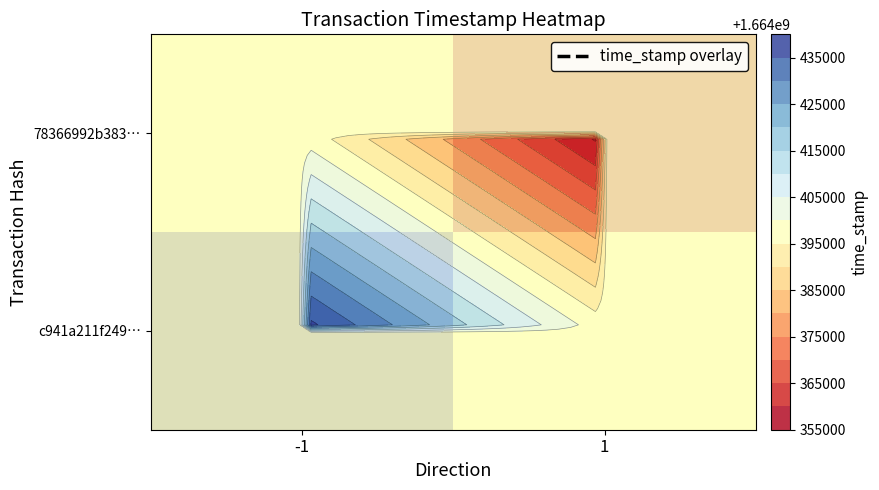

What is the maximum value for 78366992b383…?

1664397732.5